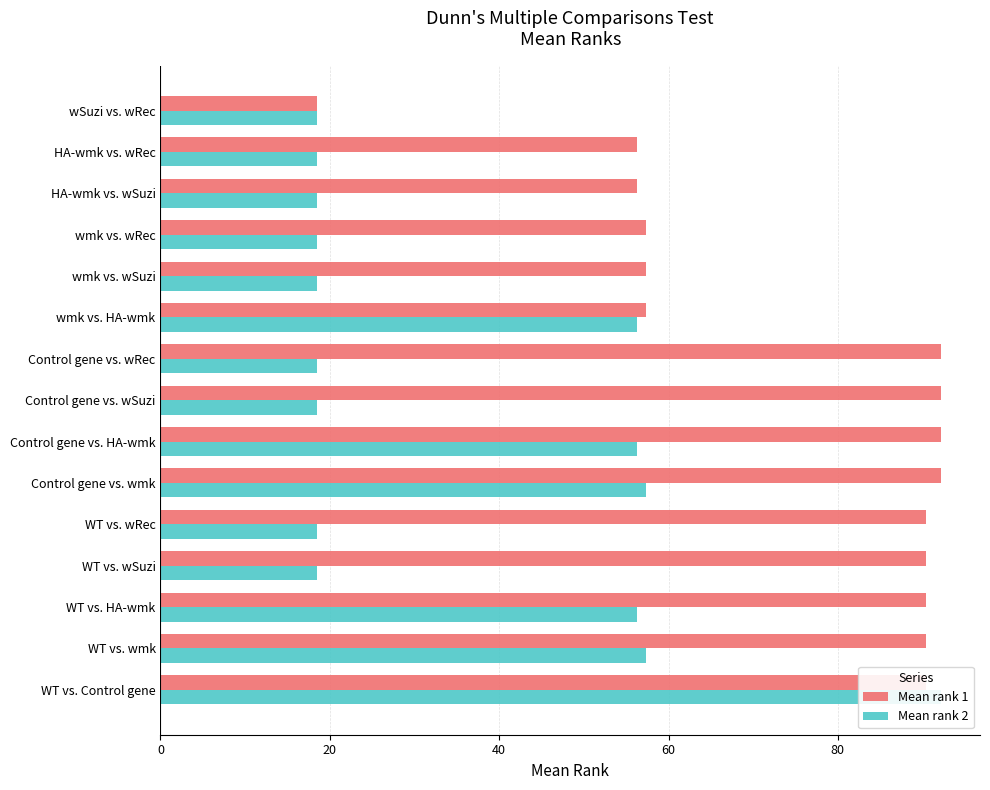

What is the difference between the Mean rank 2 values at Control gene vs. HA-wmk and HA-wmk vs. wSuzi?

37.8